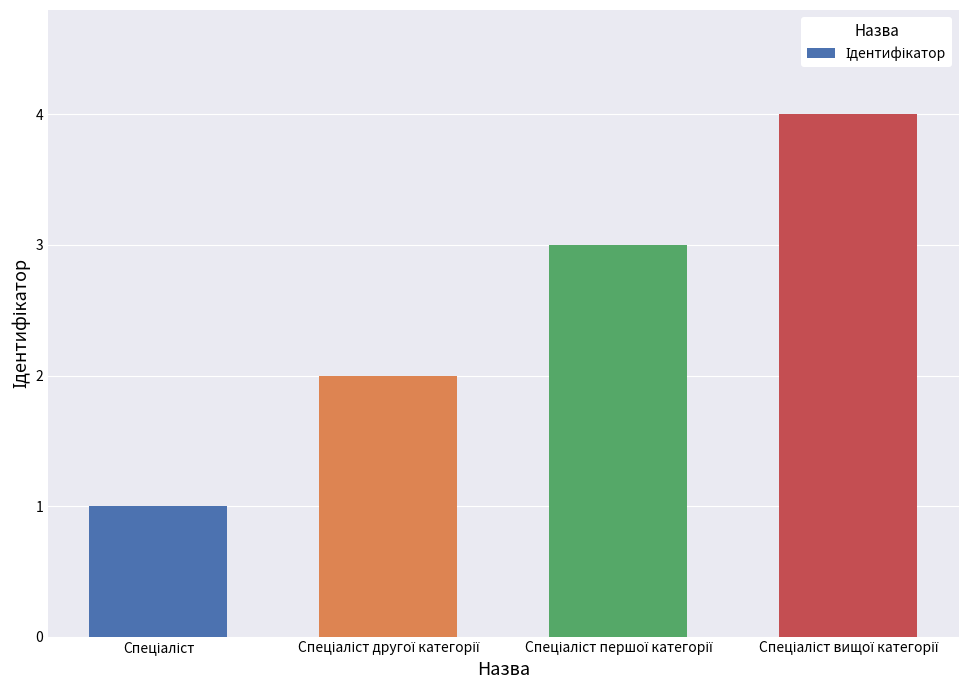

What is the sum of all values?

10